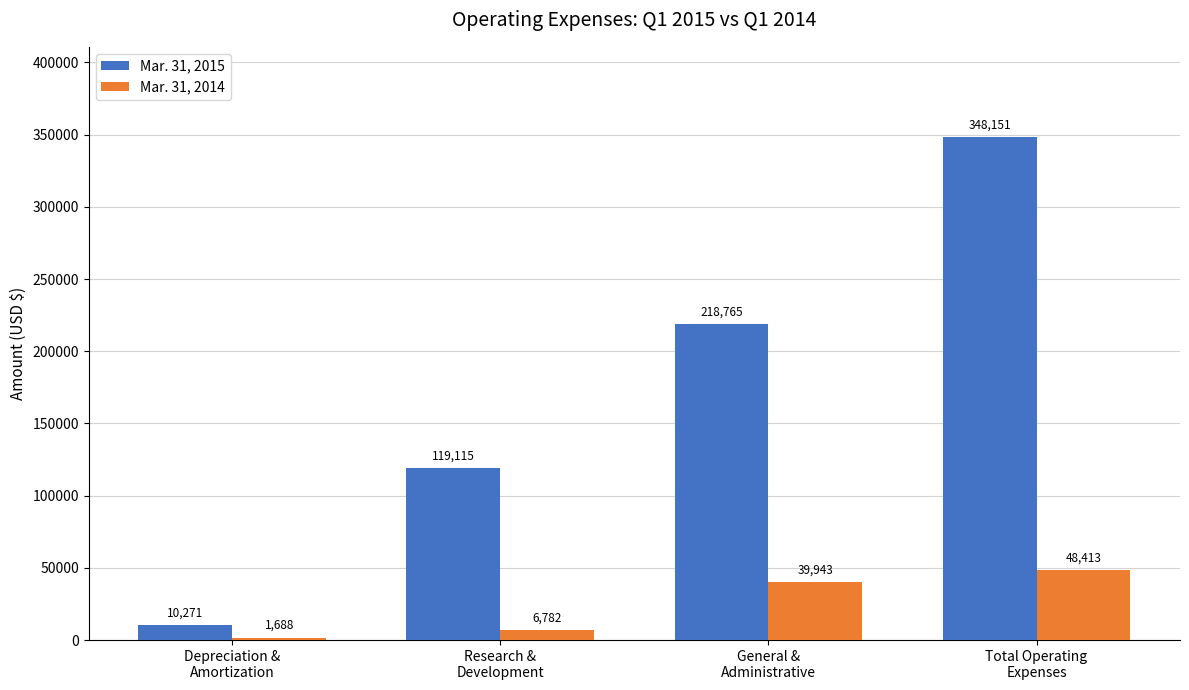

Is it true that Mar. 31, 2015 equals 56629 at General &
Administrative?

False